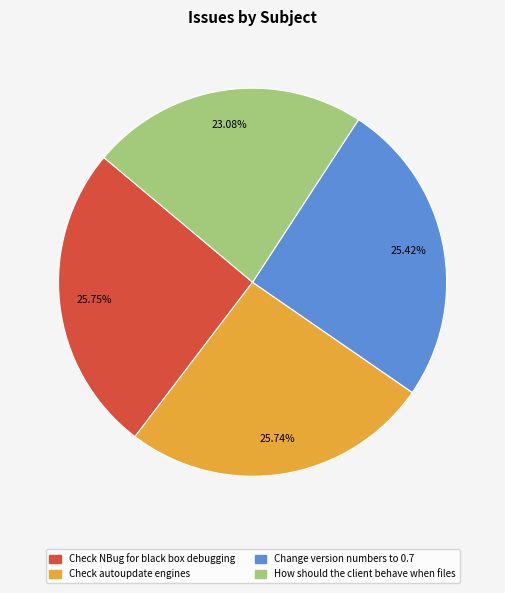

To the nearest percent, what is the combined percentage of Change version numbers to 0.7 and Check NBug for black box debugging?

51%